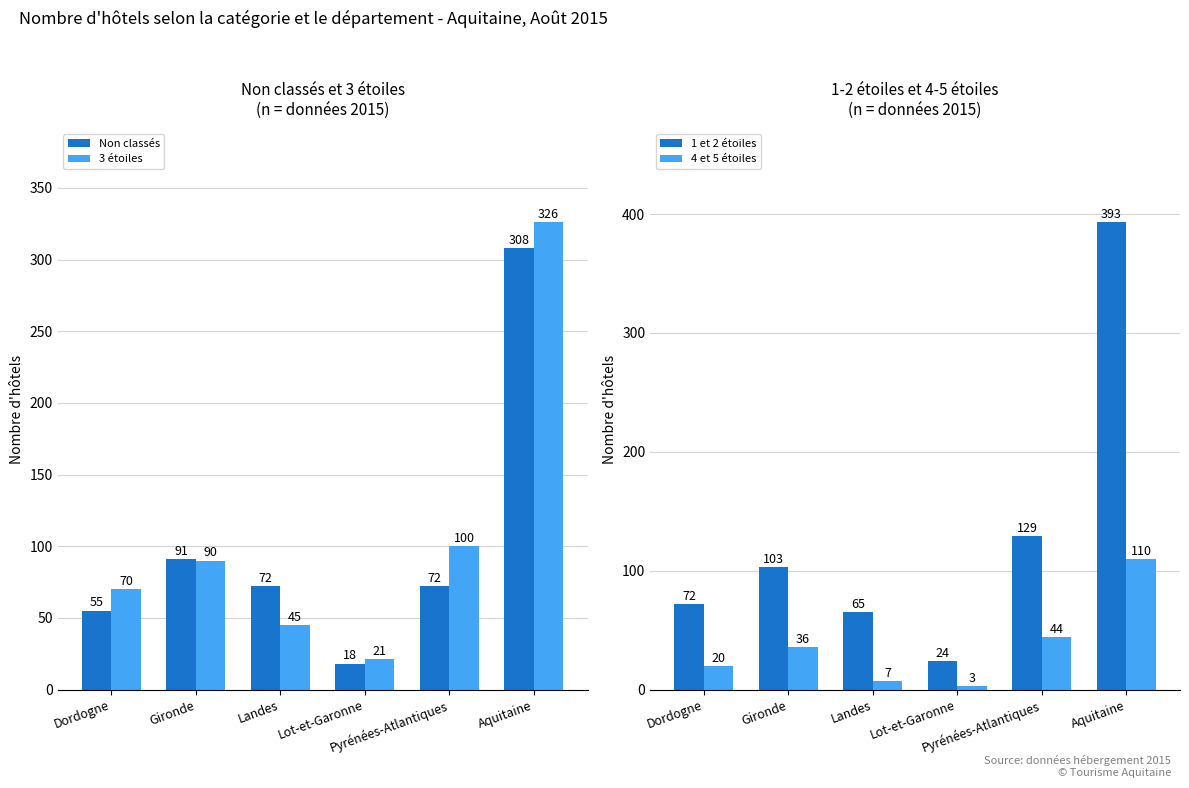

What is the label of the 4th bar from the left?

Lot-et-Garonne